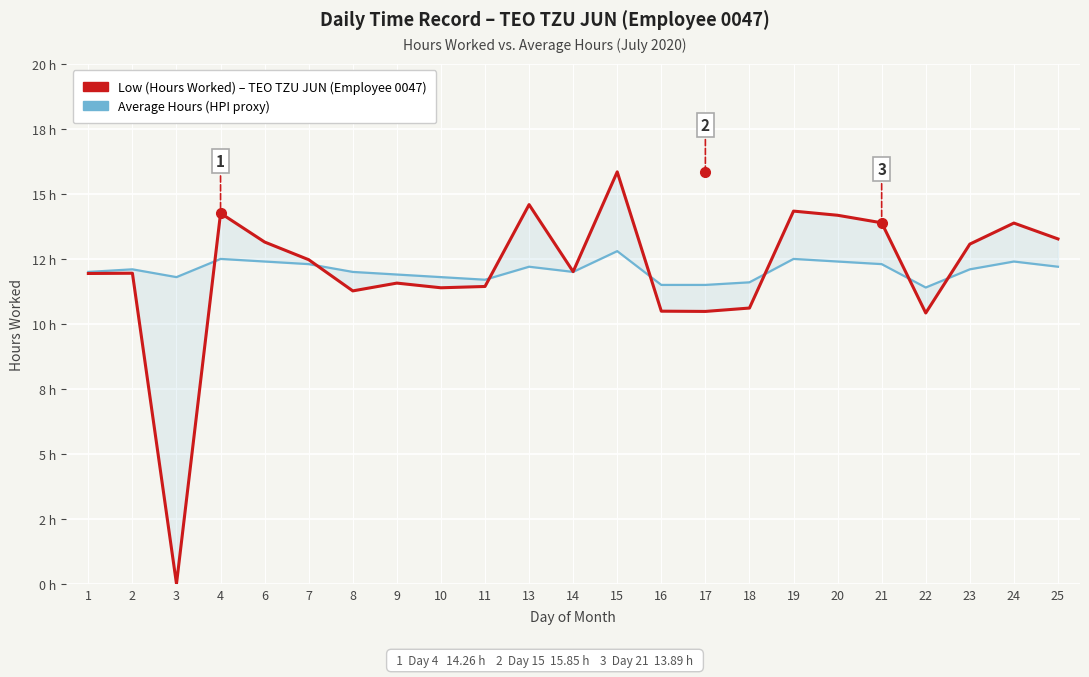

Where do Average Hours (HPI proxy) and Low (Hours Worked) – TEO TZU JUN first cross each other?

3 and 4